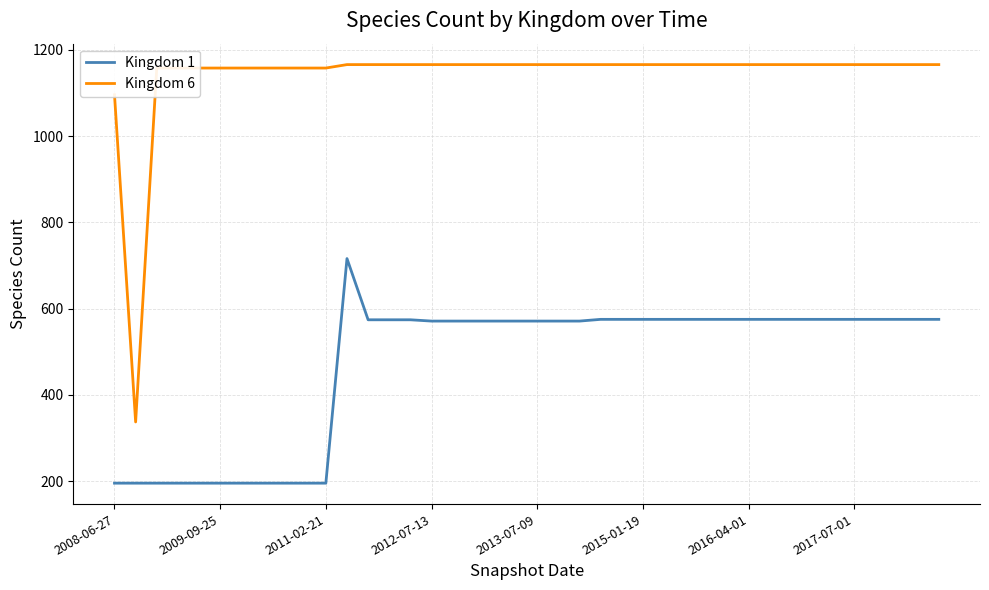

True or false: Kingdom 1 and Kingdom 6 intersect in this chart.

False